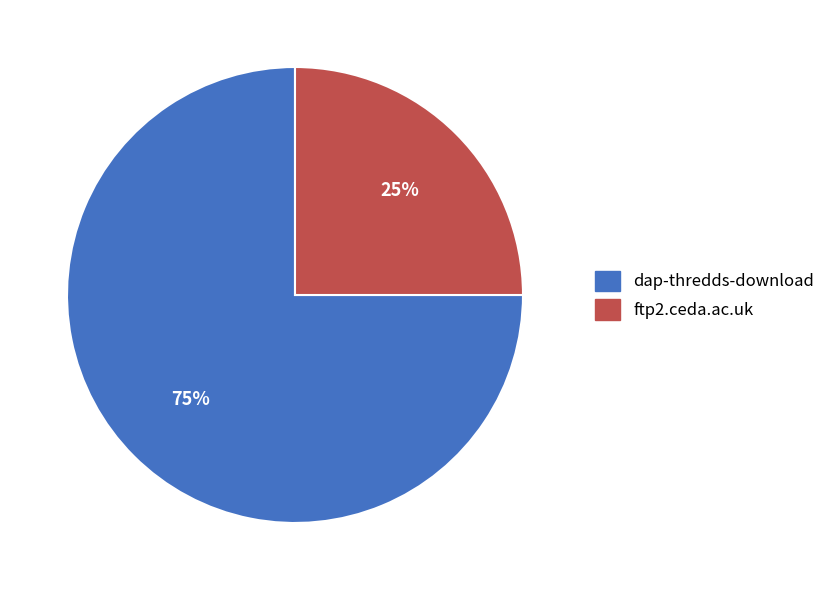

How many segments does this pie chart have?

2